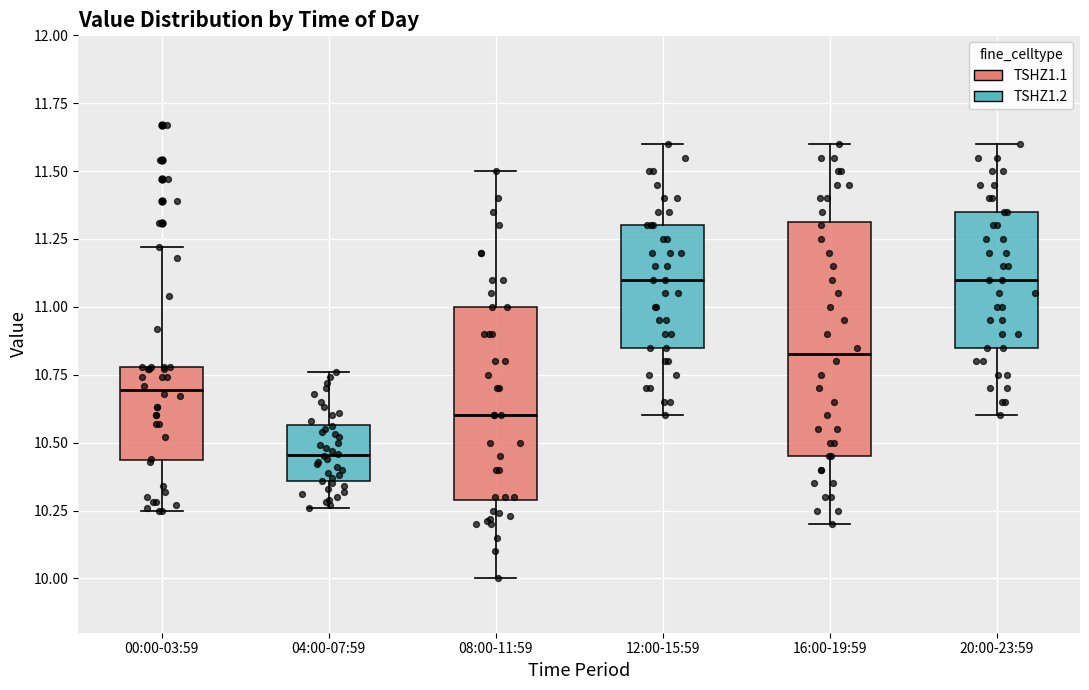

Reading left to right, transcribe this box plot: for each box, give where its median line is, the range the box spans, and where its two whiskers end, as read against the y-axis. The values are not printed on the chart, so give them approximately, as read against the axis.

00:00-03:59: median 10.70, box 10.45 to 10.80, whiskers 10.25 to 11.20
04:00-07:59: median 10.45, box 10.35 to 10.55, whiskers 10.25 to 10.75
08:00-11:59: median 10.60, box 10.30 to 11.00, whiskers 10.00 to 11.50
12:00-15:59: median 11.10, box 10.85 to 11.30, whiskers 10.60 to 11.60
16:00-19:59: median 10.85, box 10.45 to 11.30, whiskers 10.20 to 11.60
20:00-23:59: median 11.10, box 10.85 to 11.35, whiskers 10.60 to 11.60